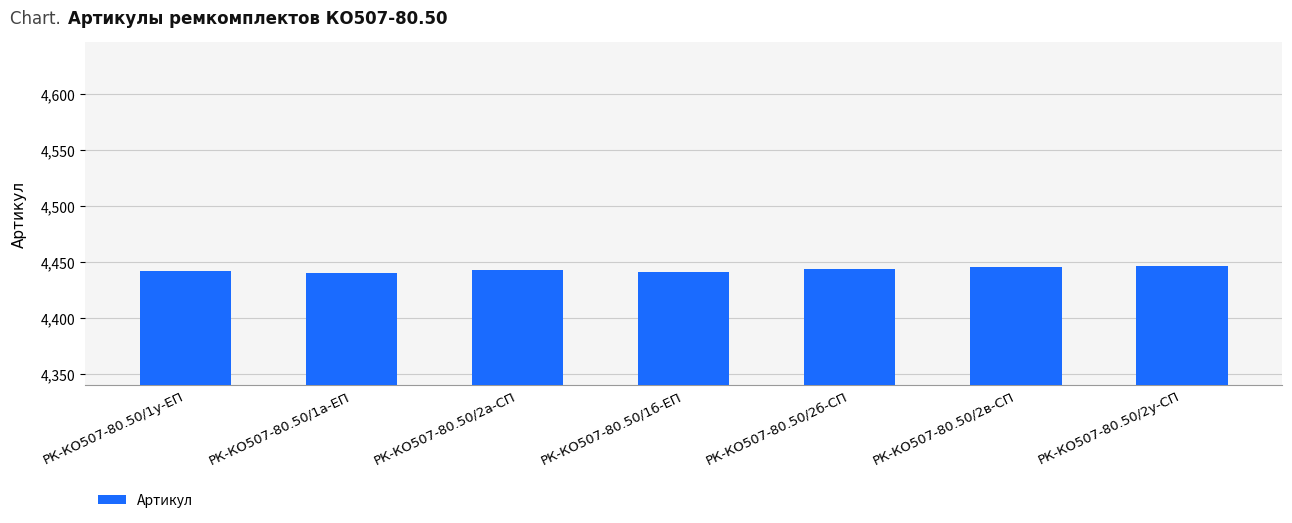

What position from the left is РК-КО507-80.50/2б-СП?

5